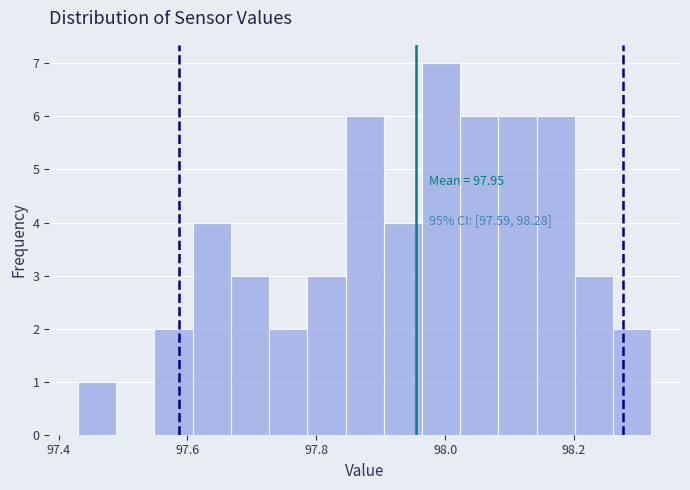

Read against the x-axis, roughly where is the centre of the tallest bar?

98.00